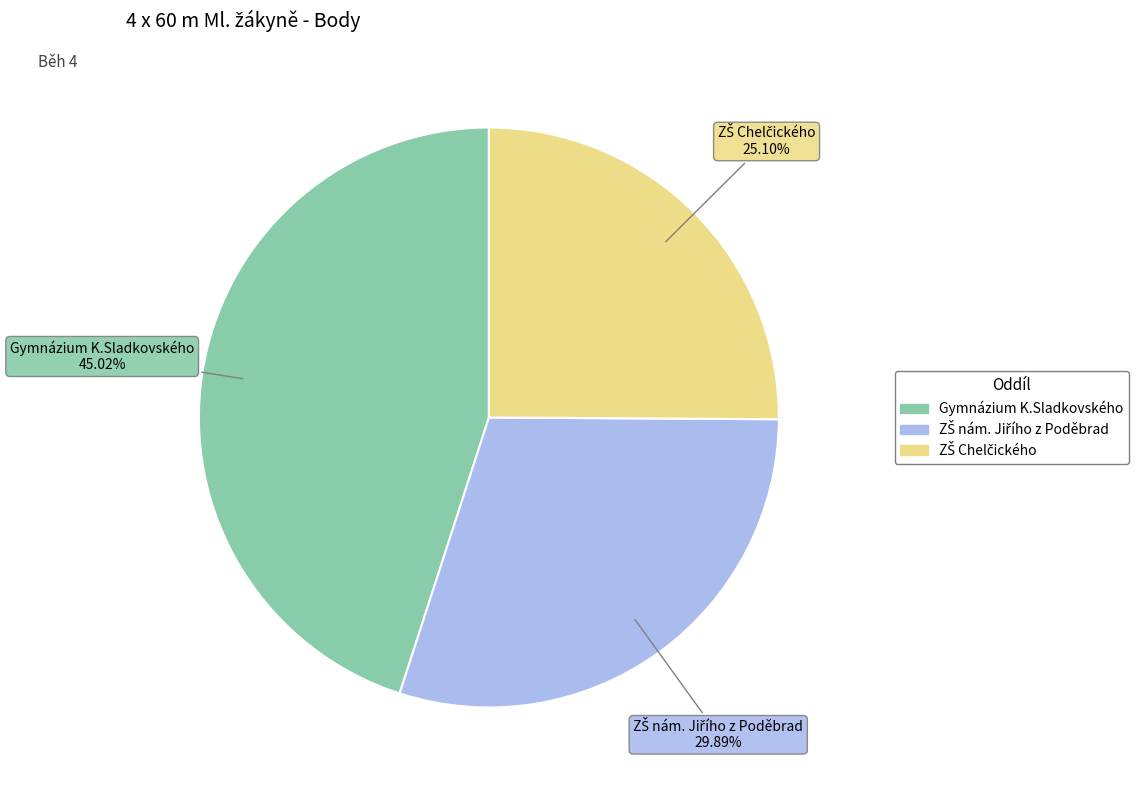

Count the number of slices in the pie.

3